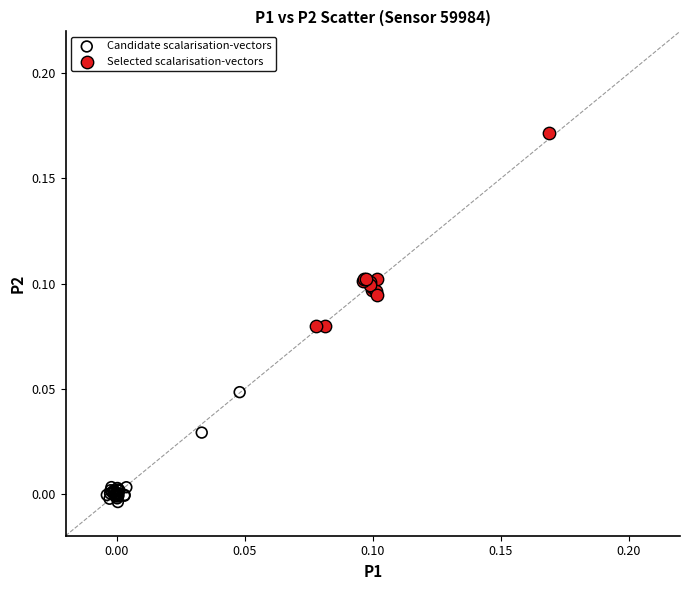

Which series contains the highest Y value?

Selected scalarisation-vectors